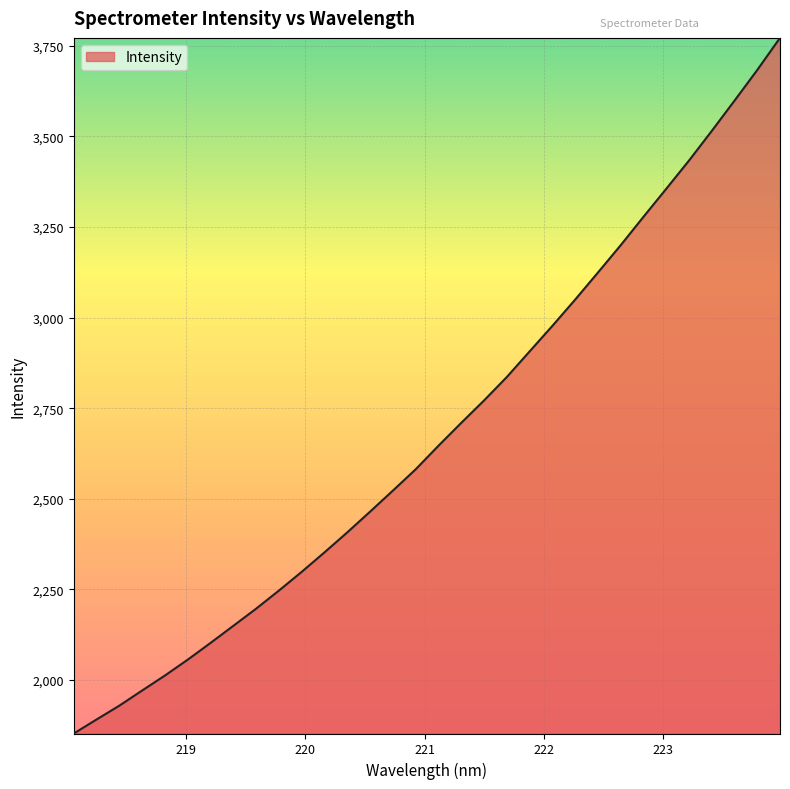

How many values are below 2646?

16